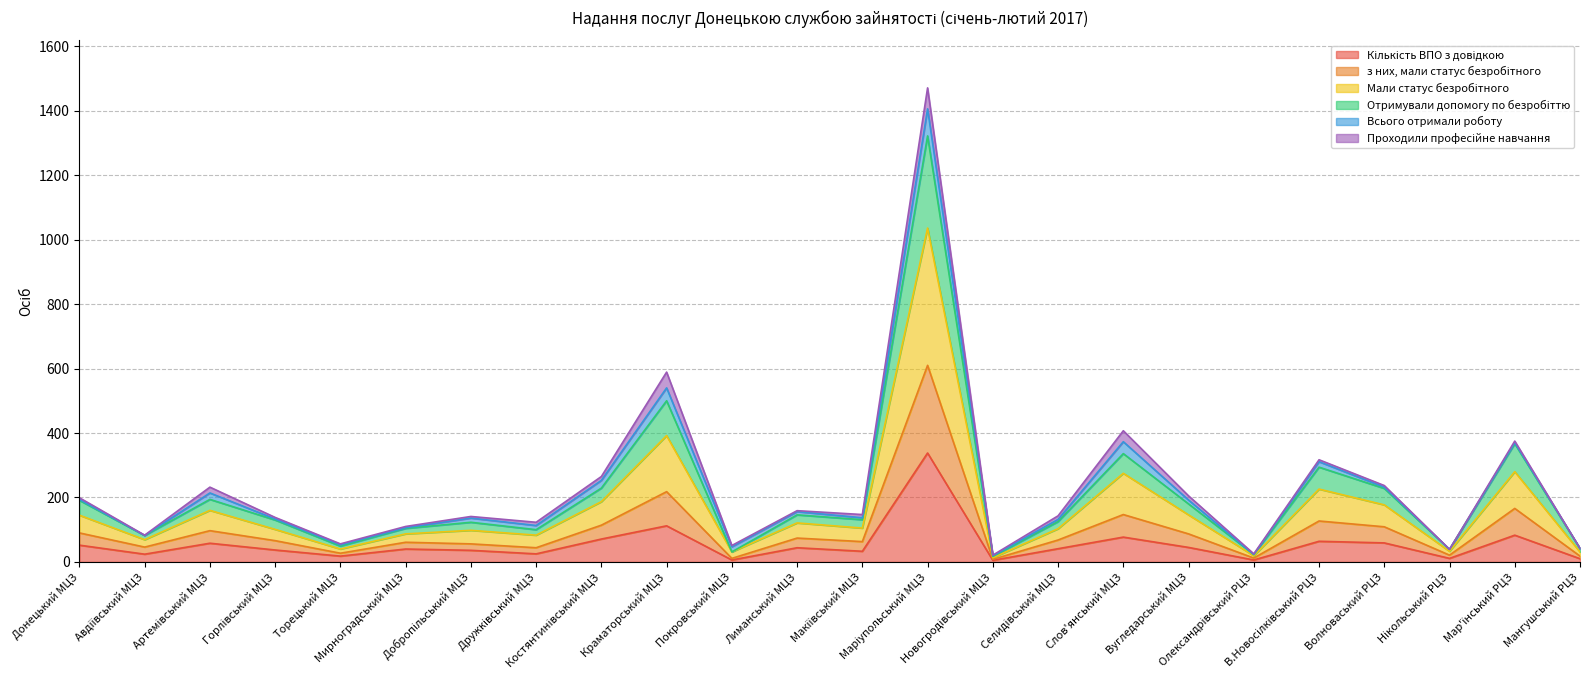

What is the label of the 4th point from the left?

Горлівський МЦЗ